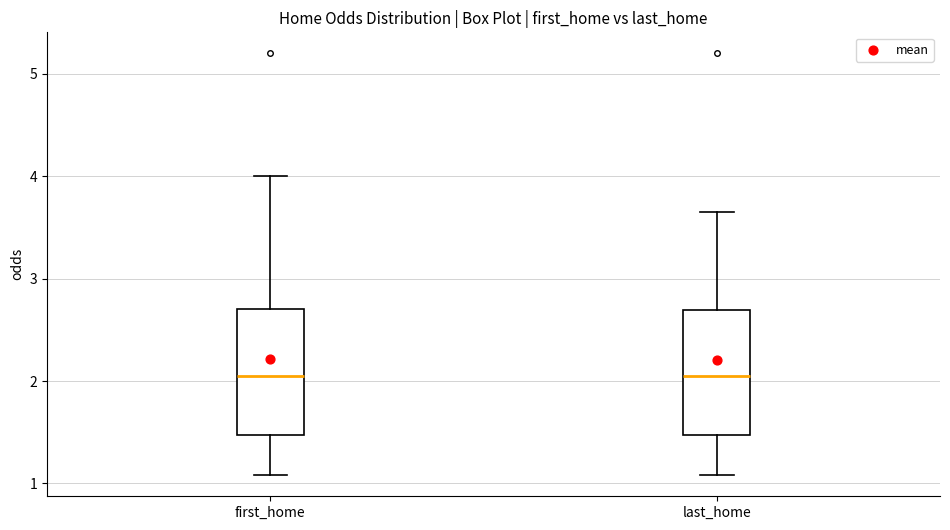

Where is the upper edge of the box for last_home on the y-axis? The values are not printed on the chart, so give them approximately, as read against the axis.

2.7